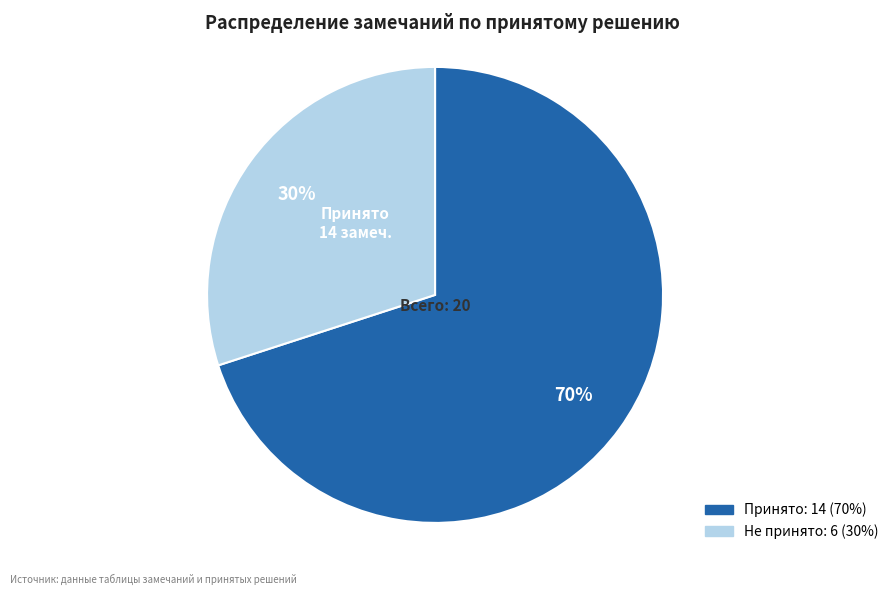

Which category has the smallest portion of the pie?

Не принято